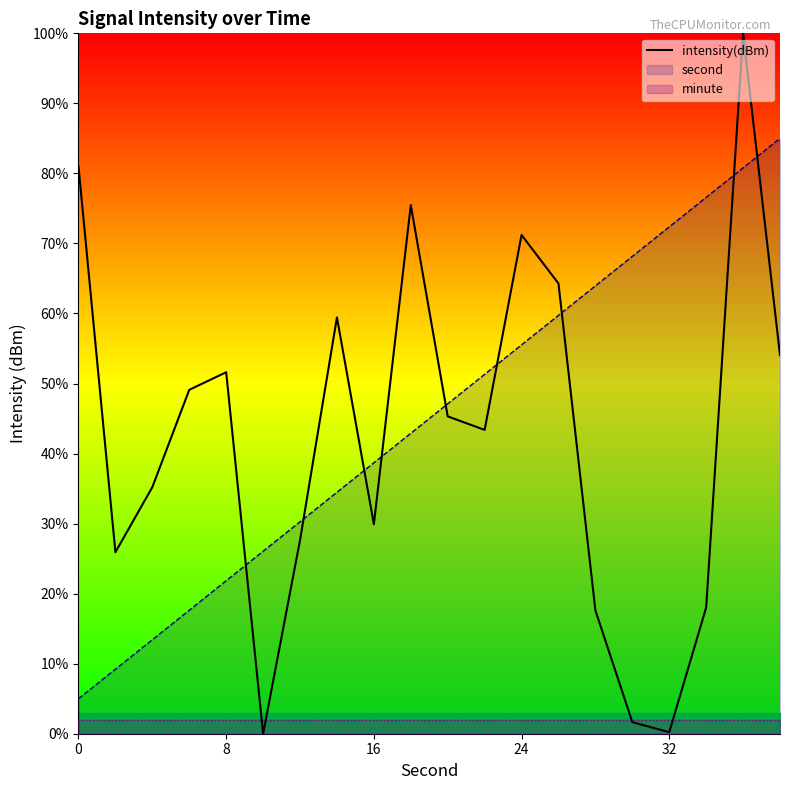

How many times do second and intensity(dBm) cross each other?

9